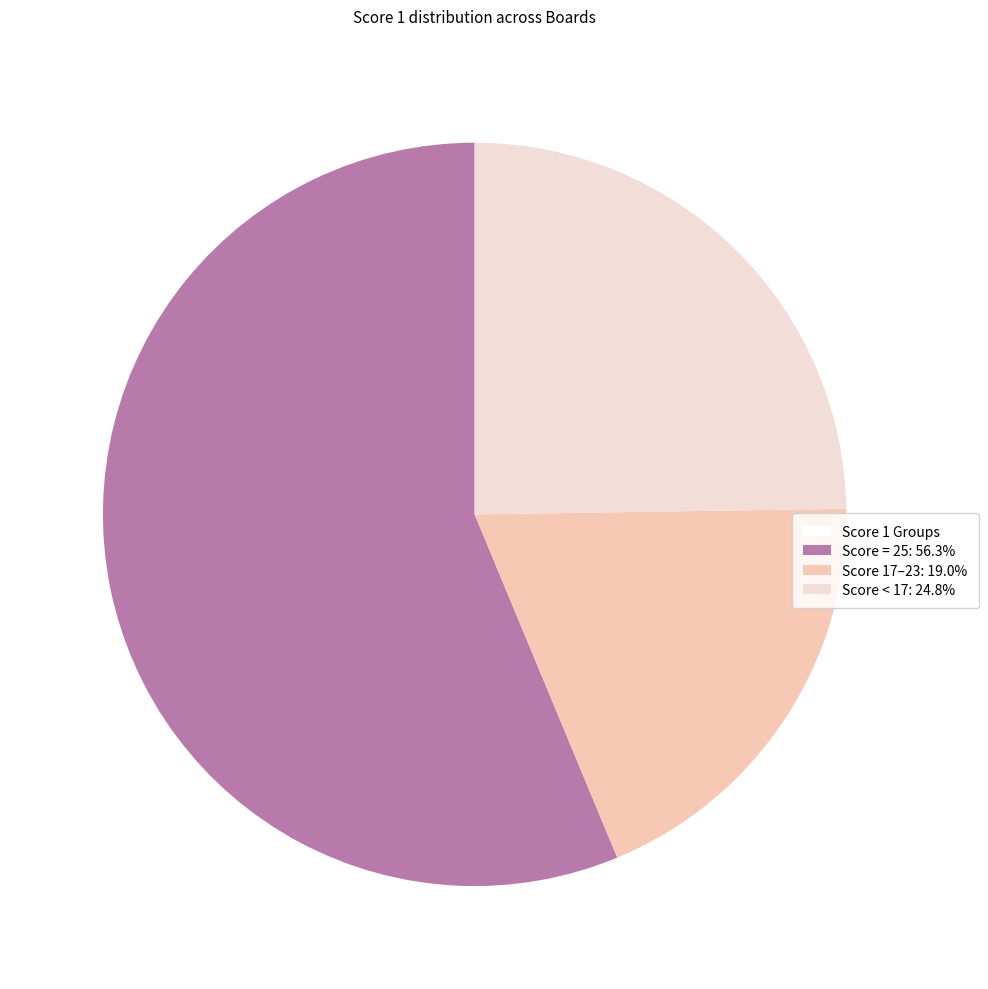

How many segments does this pie chart have?

3